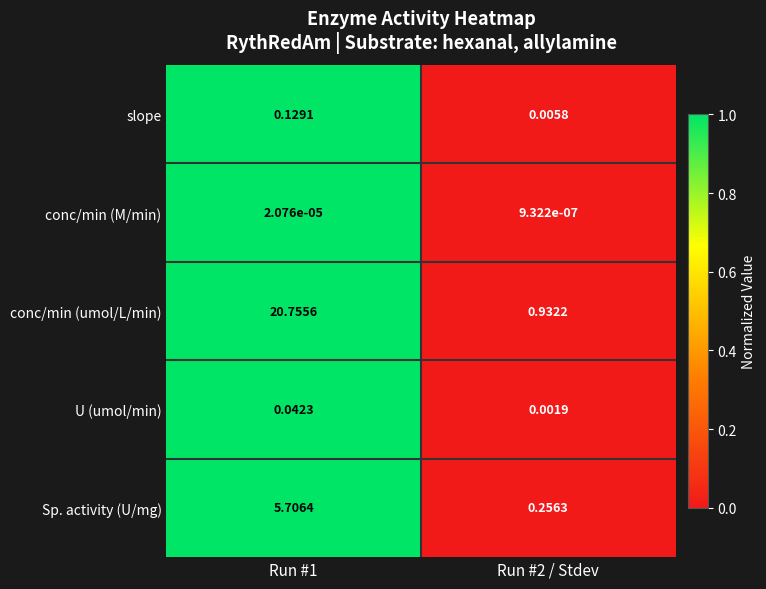

Which series has the largest total across all categories?

conc/min (umol/L/min)